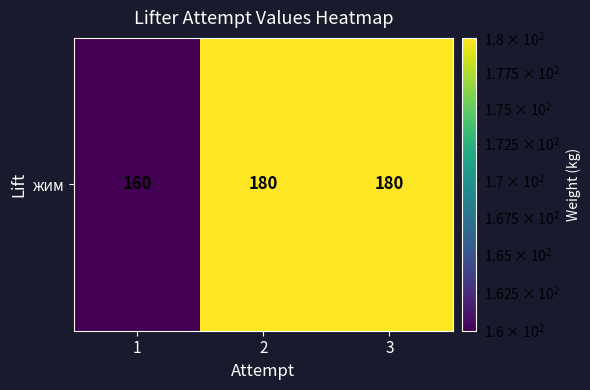

True or false: the data shows 180 at 2.

True